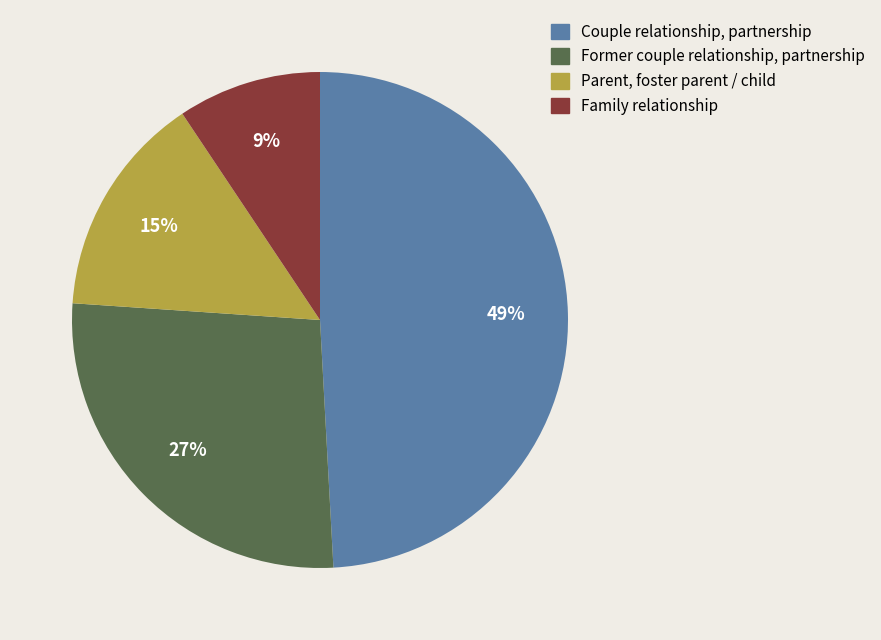

Combined, do Parent, foster parent / child and Former couple relationship, partnership account for over 50%?

No